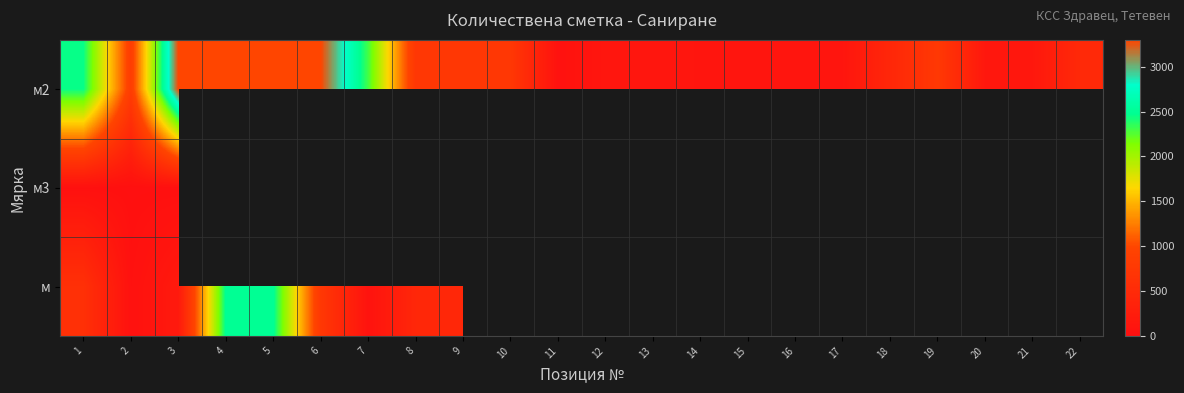

At which label is м2 closest to 1676?

7